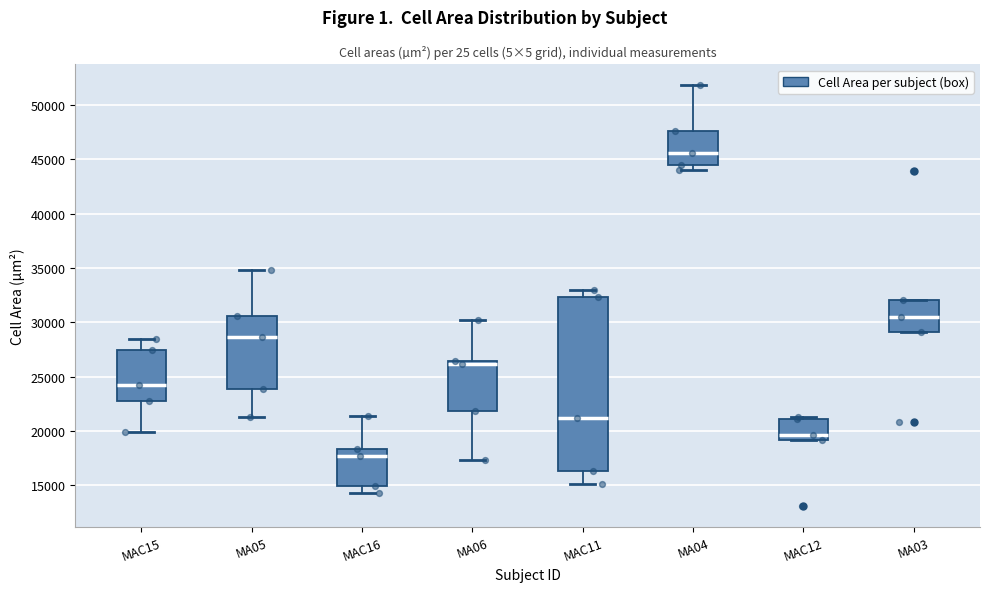

Which box has the highest median line?

MA04